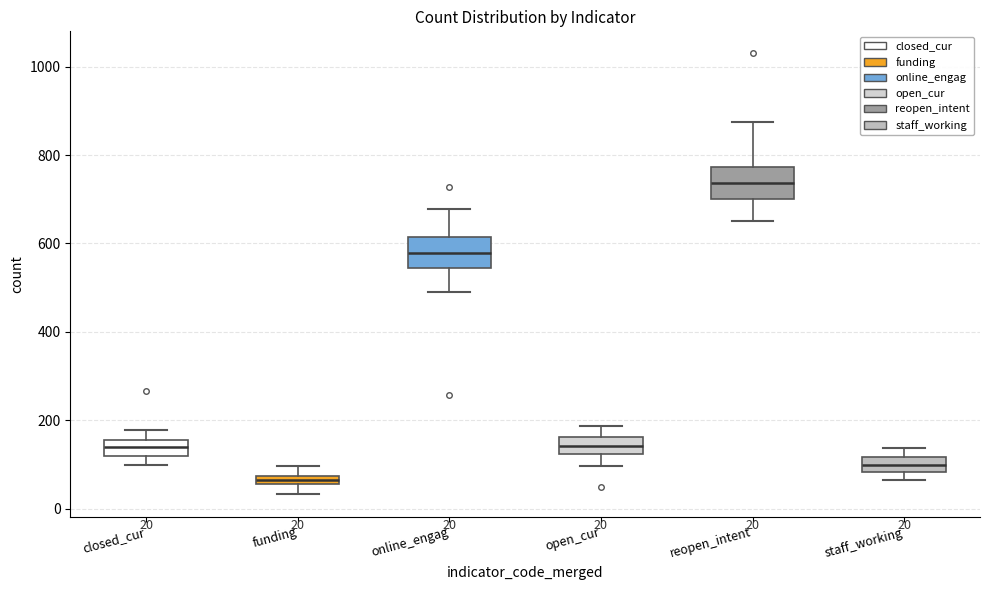

Which box's median line is the highest?

reopen_intent